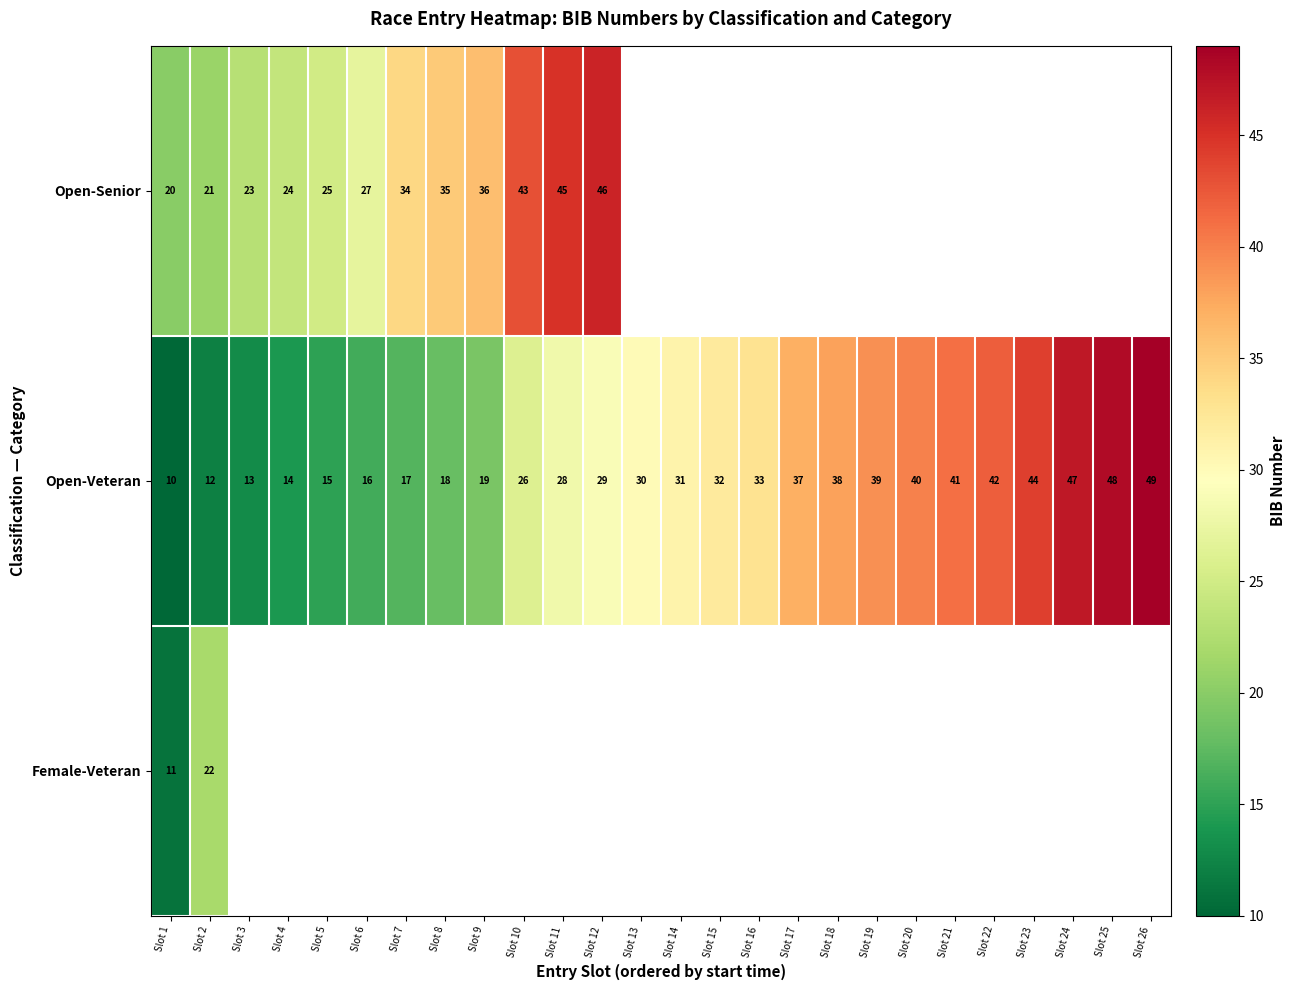

Between Slot 8 and Slot 19, which is larger?

Slot 19